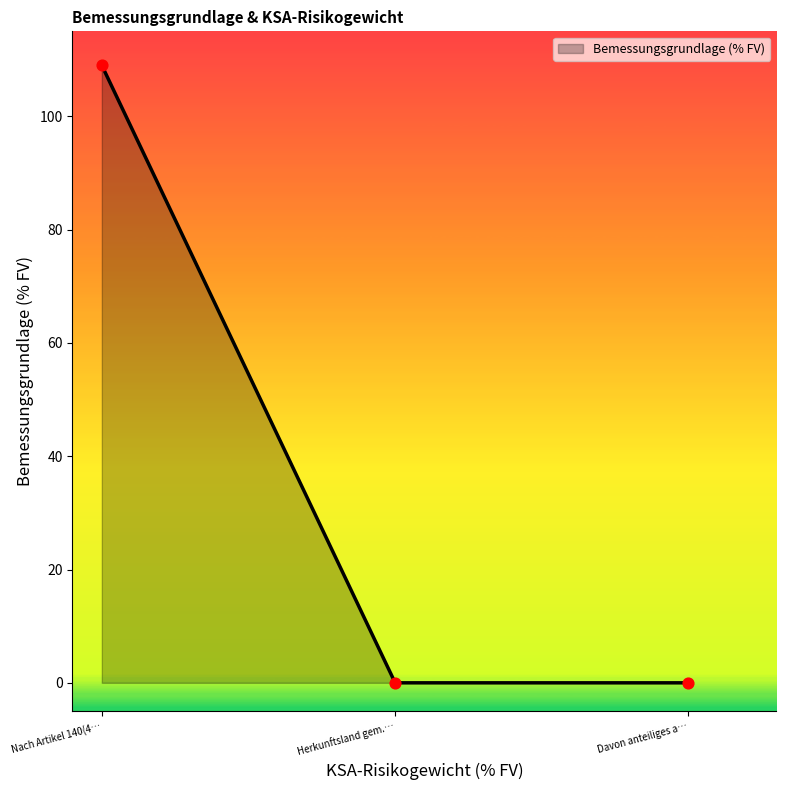

What is the change in value from Nach Artikel 140(4… to Davon anteiliges a…?

-109.0